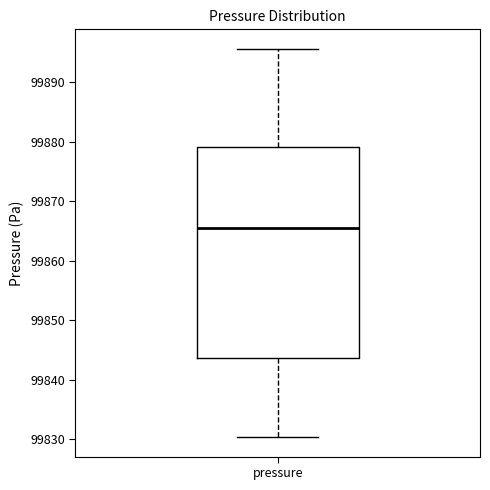

Read this box plot against the y-axis: the position of the median line, the range covered by the box, and the ends of both whiskers. The values are not printed on the chart, so give them approximately, as read against the axis.

median 99866, box 99844 to 99879, whiskers 99830 to 99896